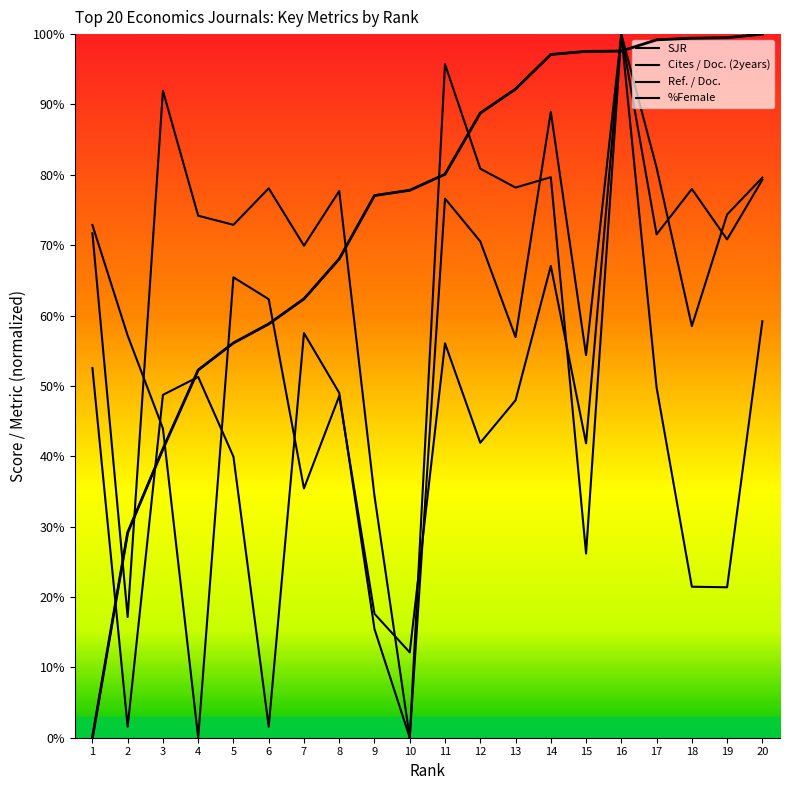

What is the value of the Ref. / Doc. point at the 8th from the left?

77.7